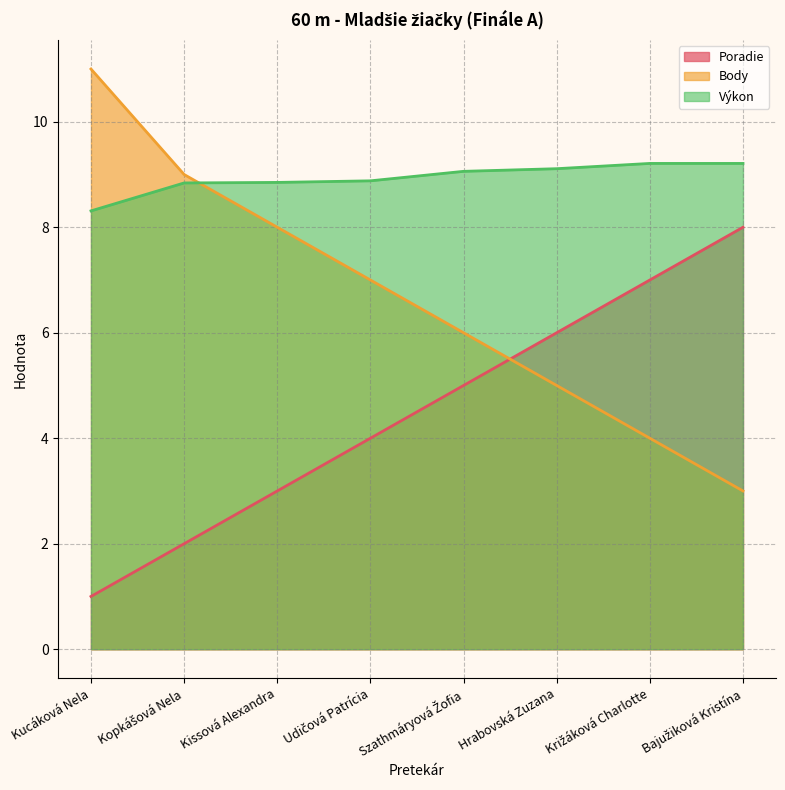

True or false: Poradie and Výkon cross at least once.

False